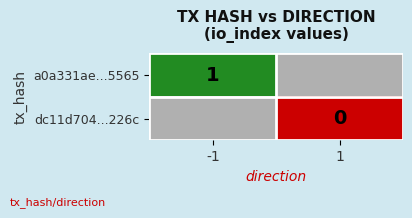

At how many categories does at least one series exceed 0?

1